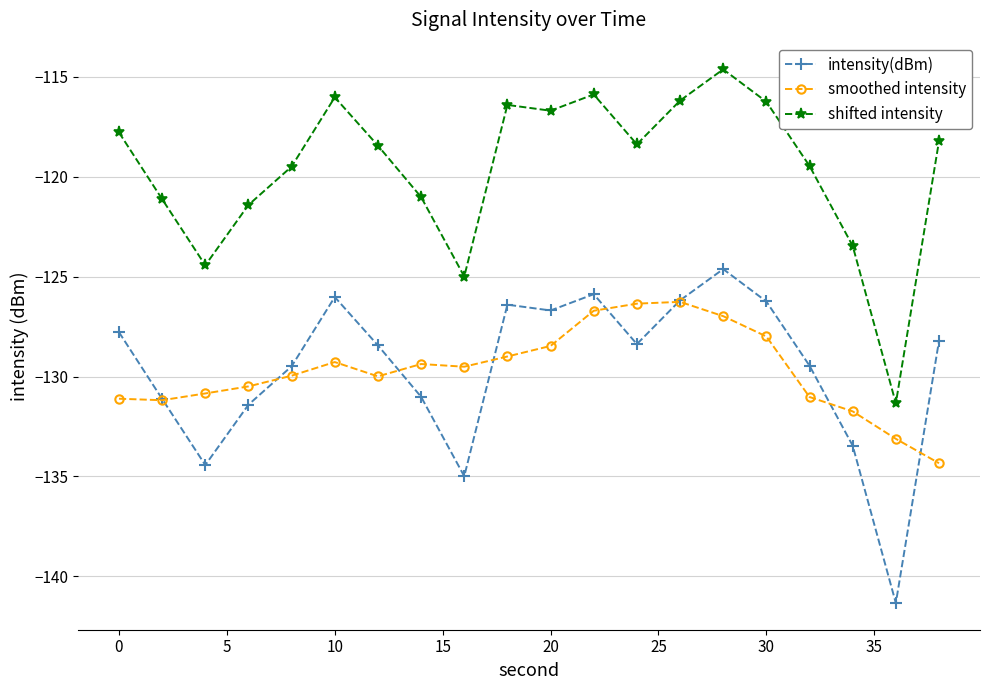

Rank the series by their maximum value, from highest to lowest.

shifted intensity, intensity(dBm), smoothed intensity